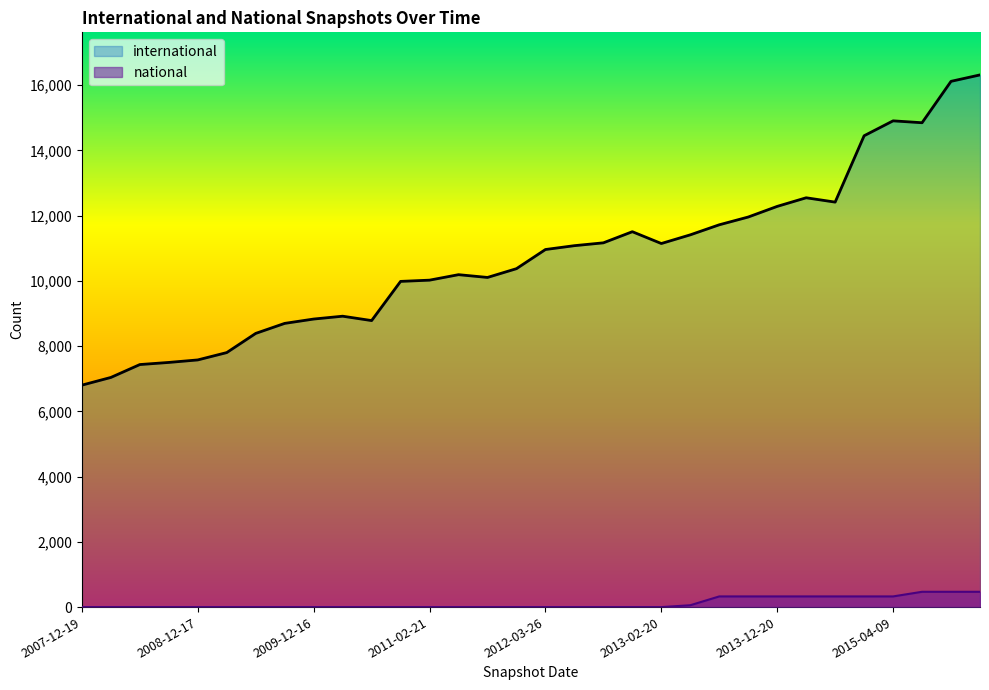

Where does the international series first go above 10960?

2012-07-13